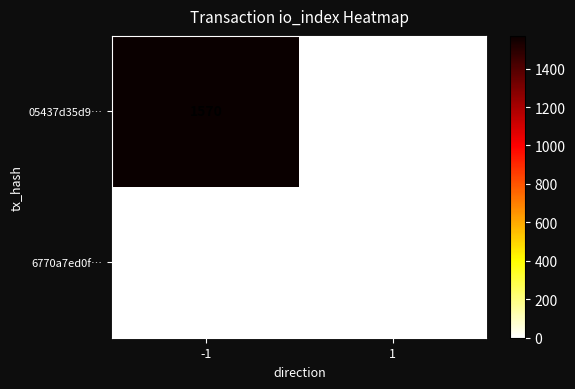

Reading left to right, list all the values displayed in this chart.

05437d35d9…: -1=1570	1=0
6770a7ed0f…: -1=0	1=0